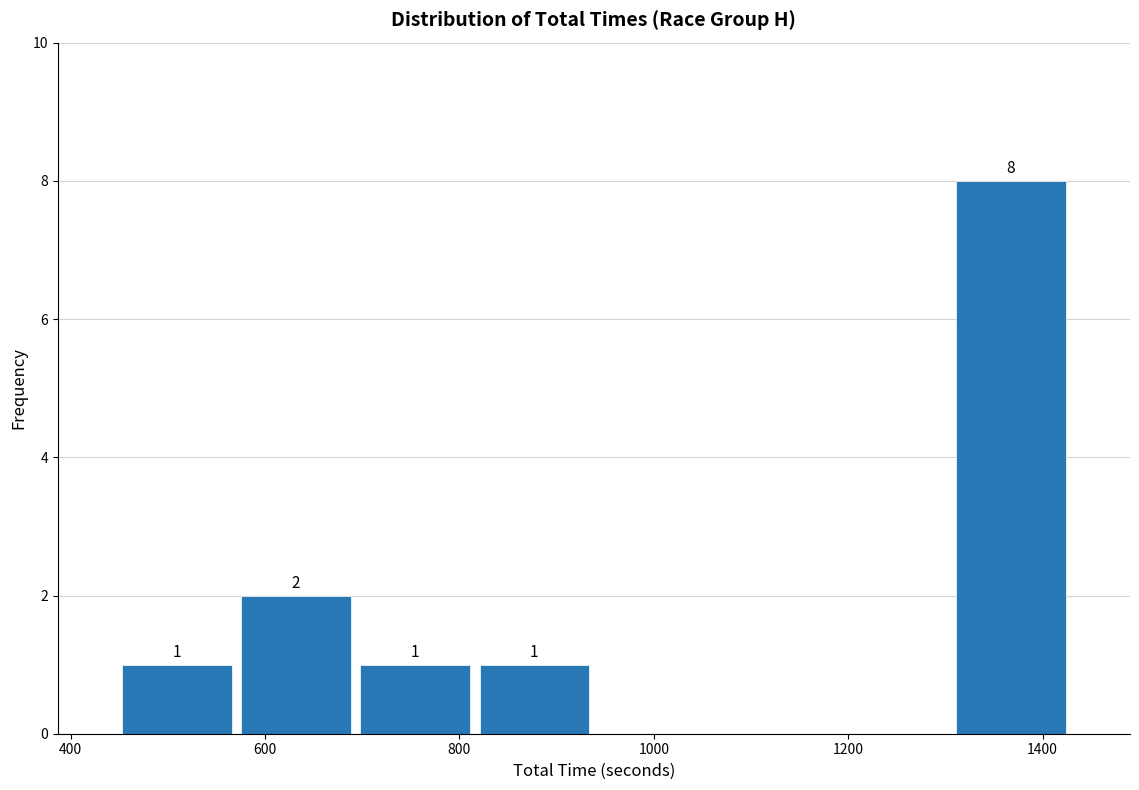

Over which range of the x-axis is the bar tallest?

1300 to 1420